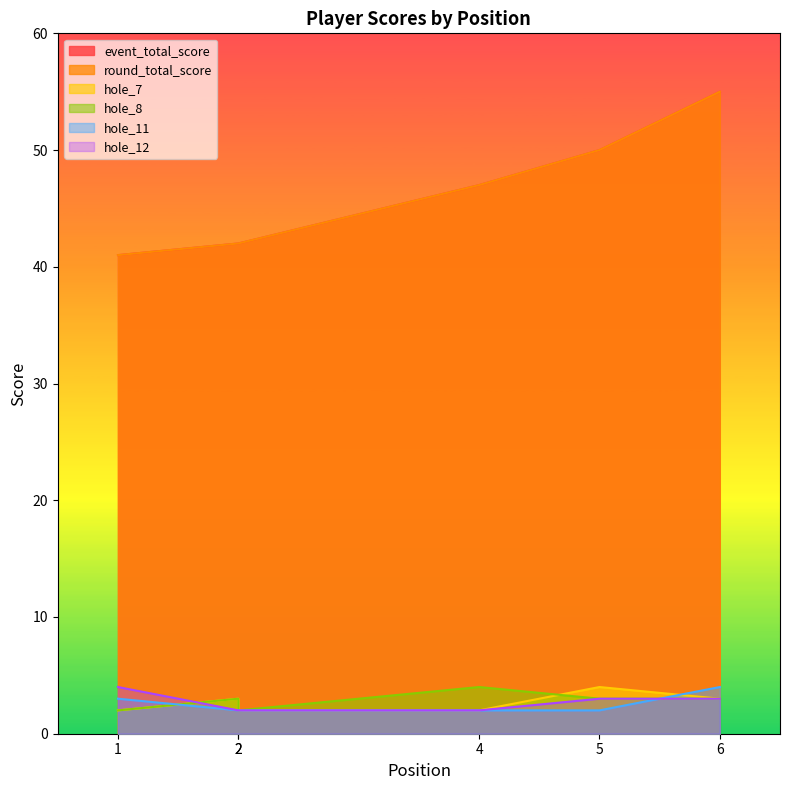

What is the difference between the hole_11 values at 4 and 6?

2